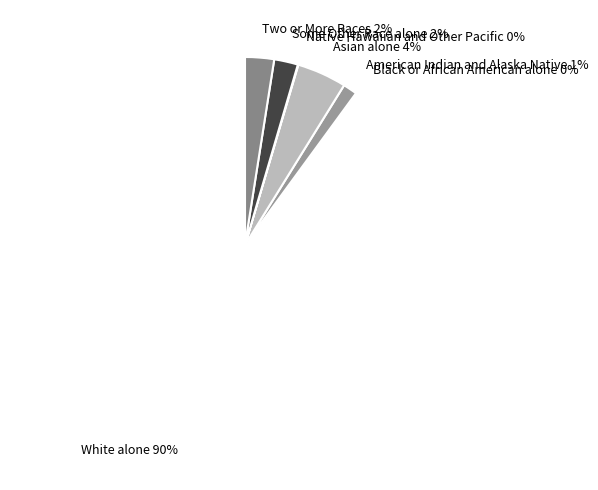

Does White alone account for over 50% of the chart?

Yes